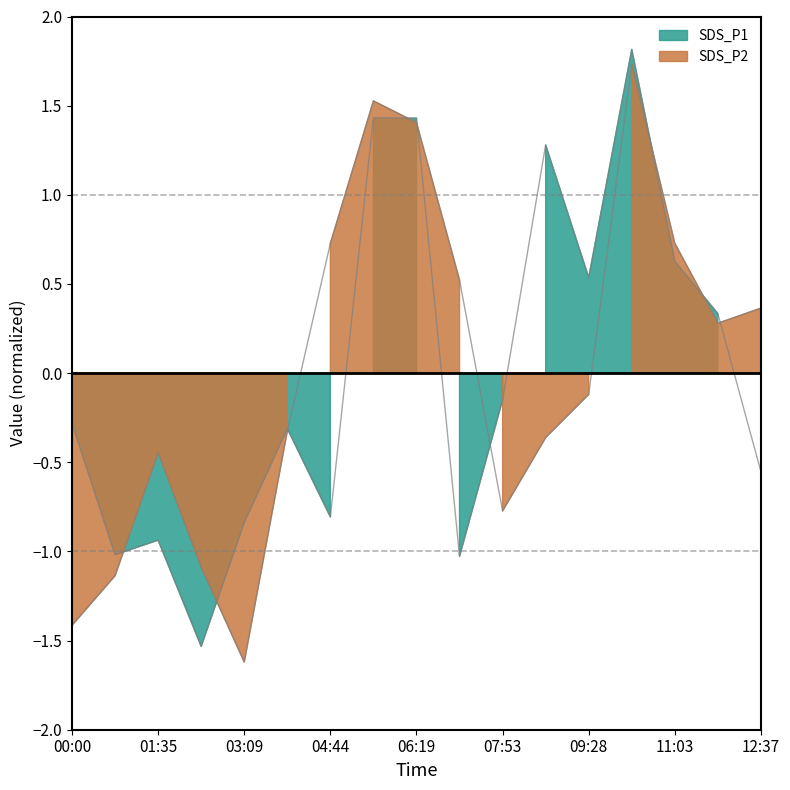

Reading right to left, what are all the values shown in this chart?

SDS_P1: 12:37=-0.6	11:50=0.3	11:03=0.6	10:15=1.8	09:28=0.5	08:41=1.3	07:53=-0.2	07:06=-1.0	06:19=1.4	05:31=1.4	04:44=-0.8	03:57=-0.3	03:09=-0.8	02:22=-1.5	01:35=-0.9	00:47=-1.0	00:00=-0.3
SDS_P2: 12:37=0.4	11:50=0.3	11:03=0.7	10:15=1.7	09:28=-0.1	08:41=-0.4	07:53=-0.8	07:06=0.5	06:19=1.4	05:31=1.5	04:44=0.7	03:57=-0.3	03:09=-1.6	02:22=-1.1	01:35=-0.4	00:47=-1.1	00:00=-1.4